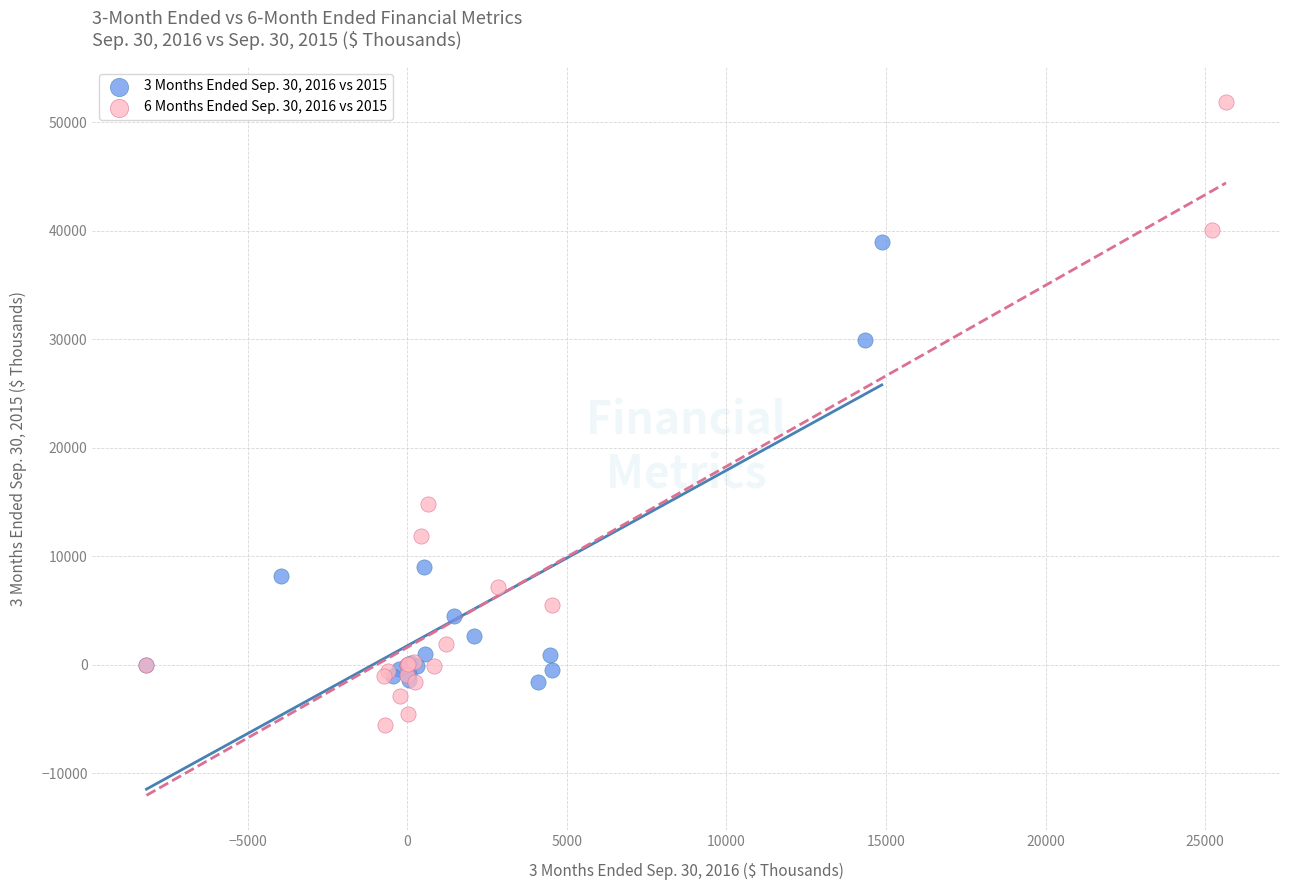

What are all the series names shown in the legend?

3 Months Ended Sep. 30, 2016 vs 2015, 6 Months Ended Sep. 30, 2016 vs 2015